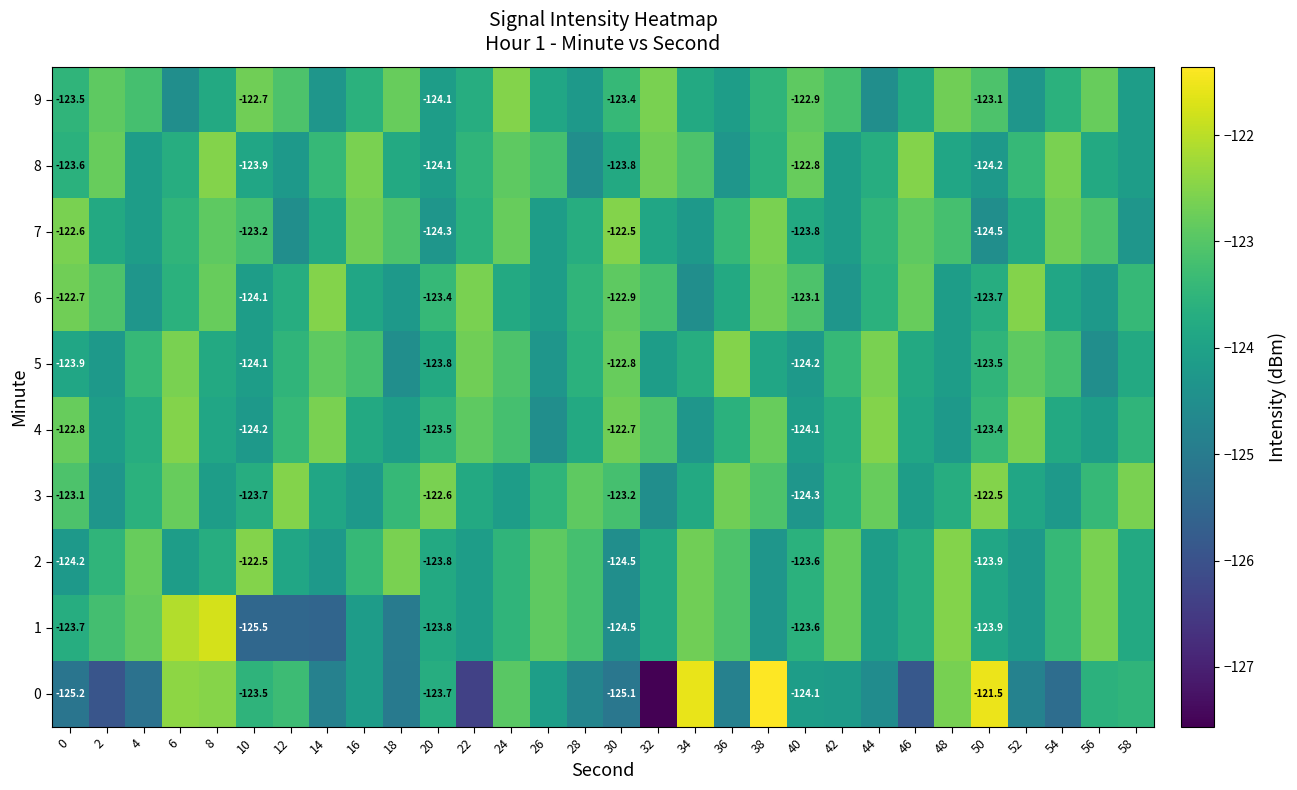

What is the sum of all 8 values?

-3705.4